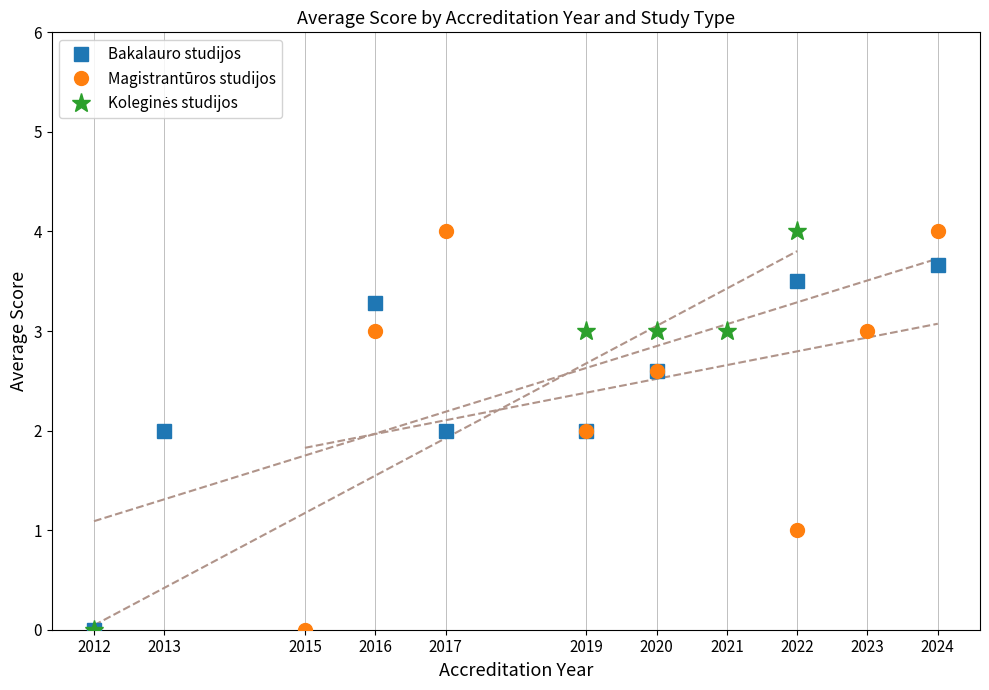

True or false: Bakalauro studijos has more than 2 interior local peaks.

False